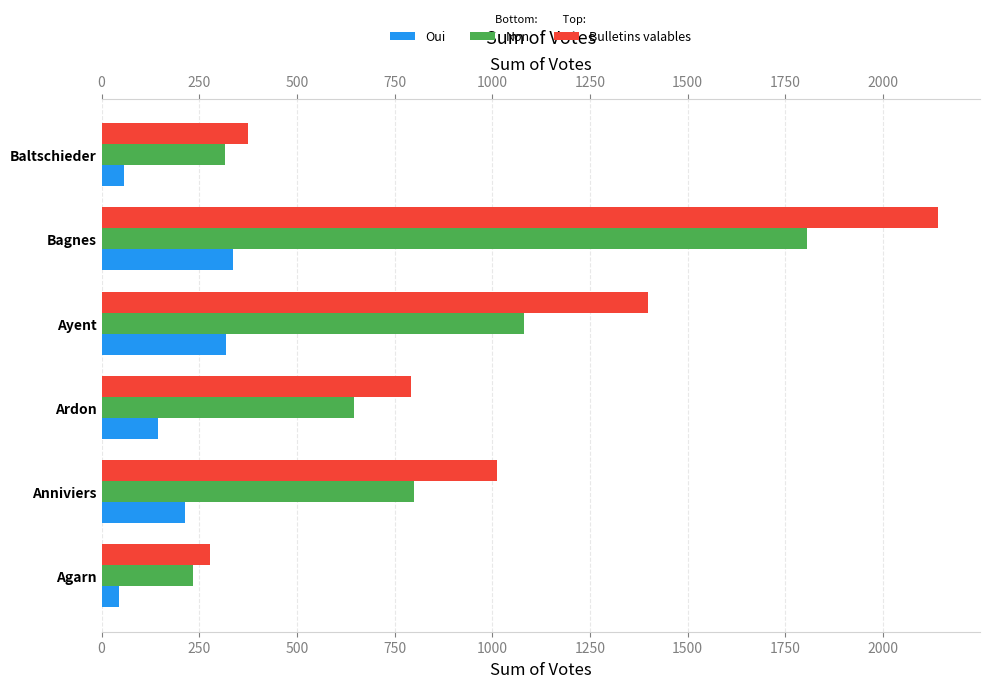

What is the smallest value displayed?

45